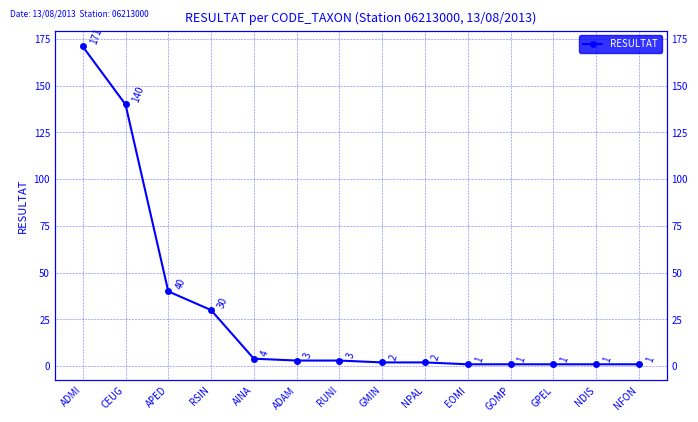

What is the label of the 11th point from the left?

GOMP